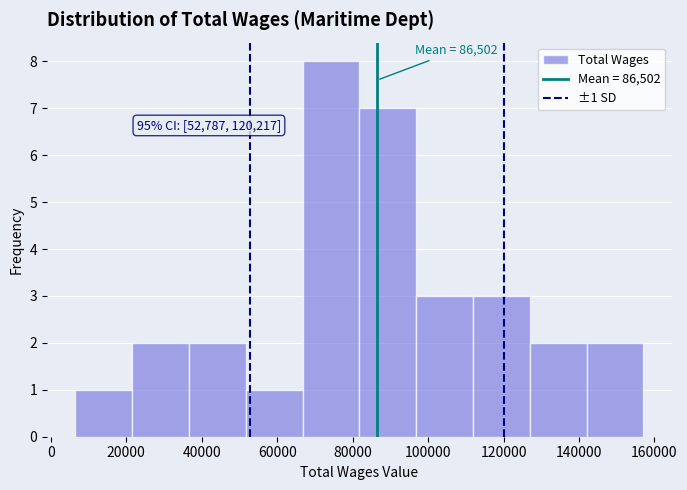

Over which range of the x-axis is the bar tallest?

66000 to 82000